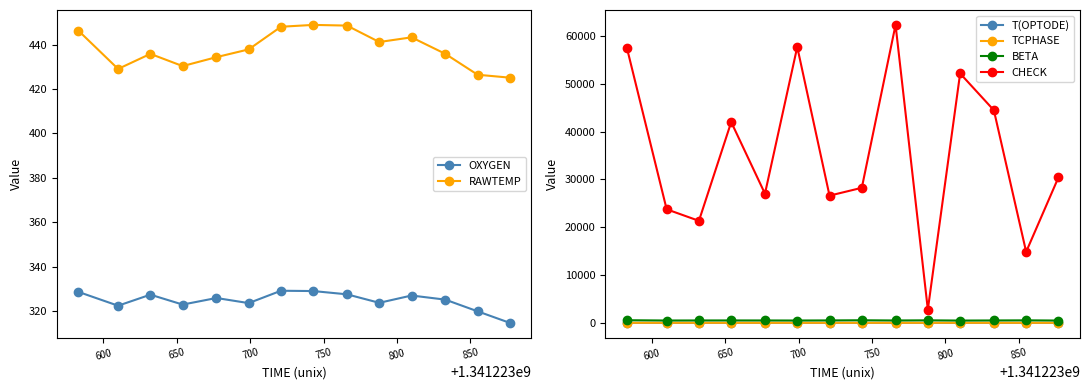

How many interior local peaks does the TCPHASE series have?

3